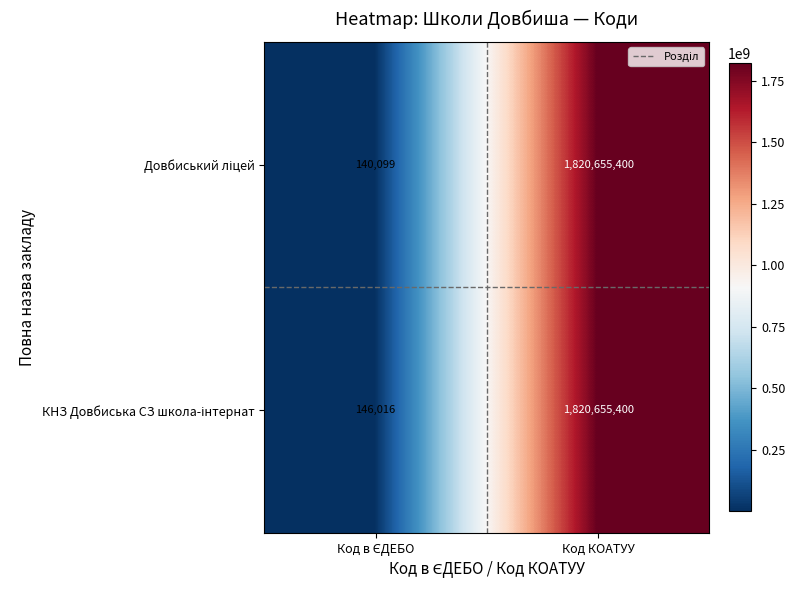

At which category is the sum across all series the highest?

Код КОАТУУ